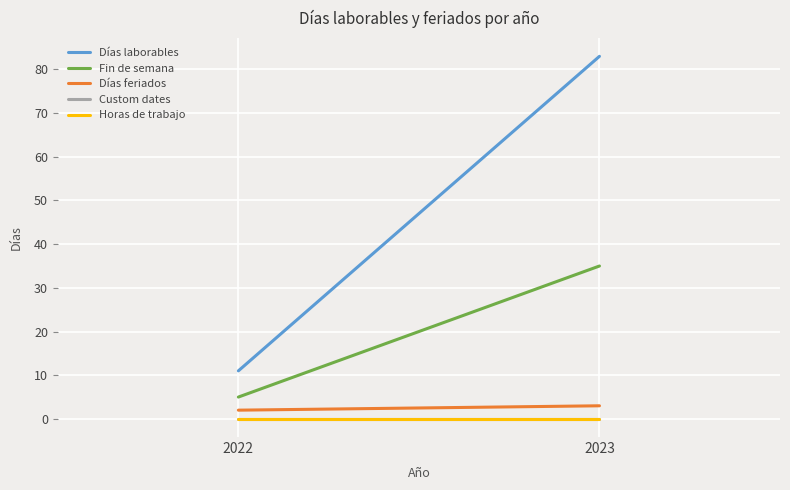

Which series has the largest total across all categories?

Días laborables